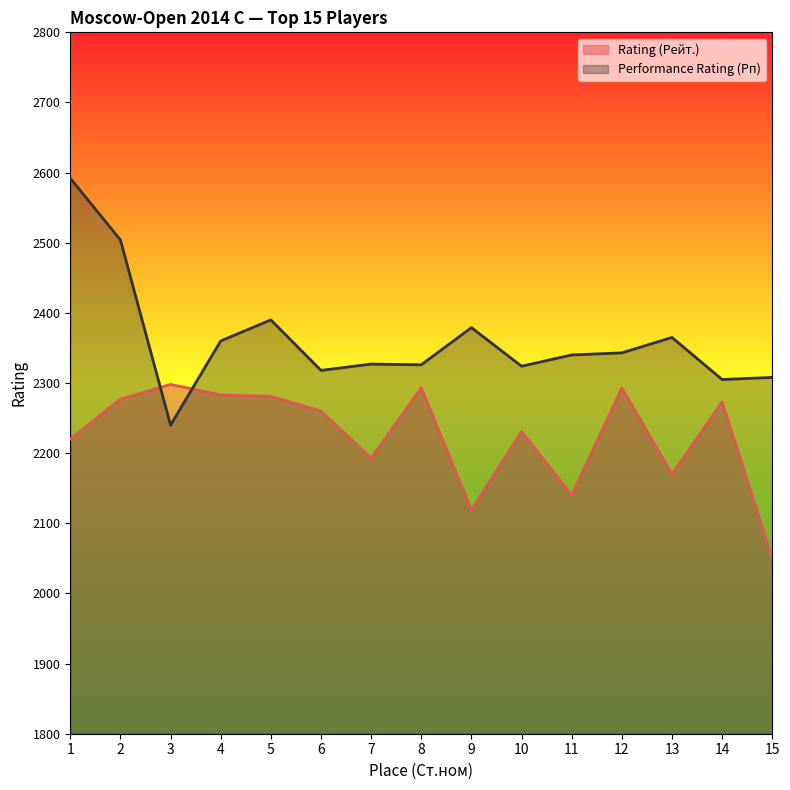

Does the chart display data point markers on the line(s)?

No